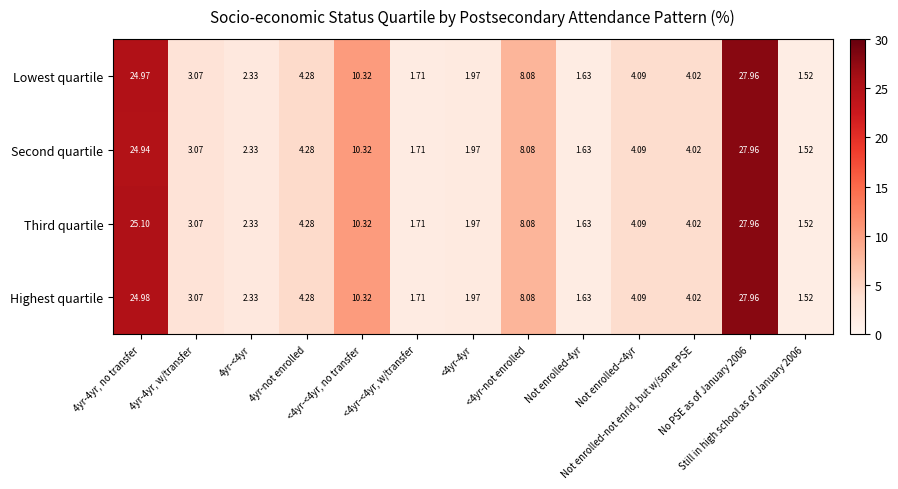

How many distinct data groups are displayed?

4